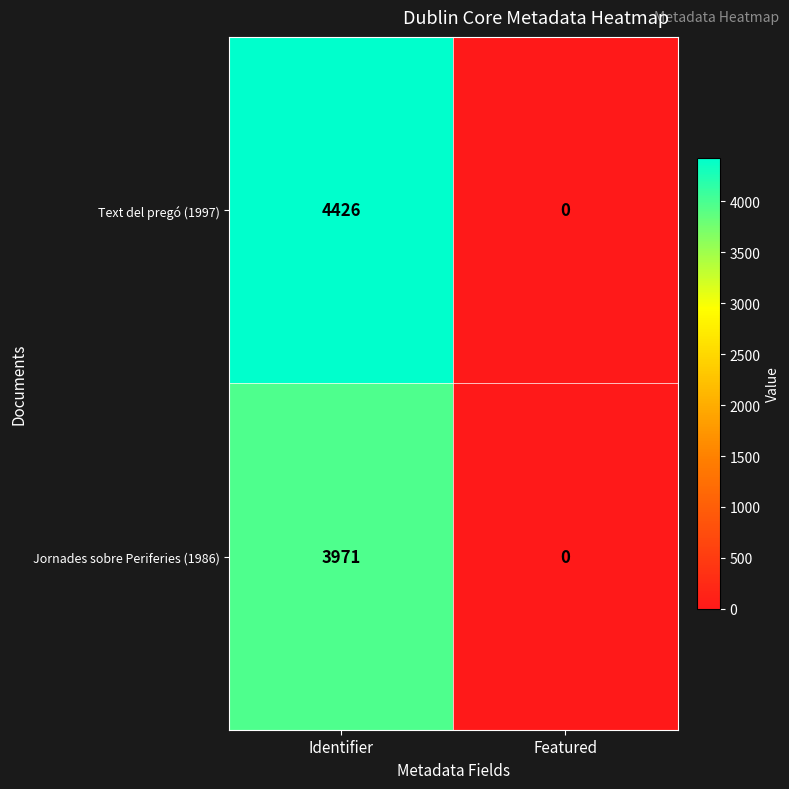

What is the approximate value of Jornades sobre Periferies (1986) at Identifier, to the nearest 100?

4000